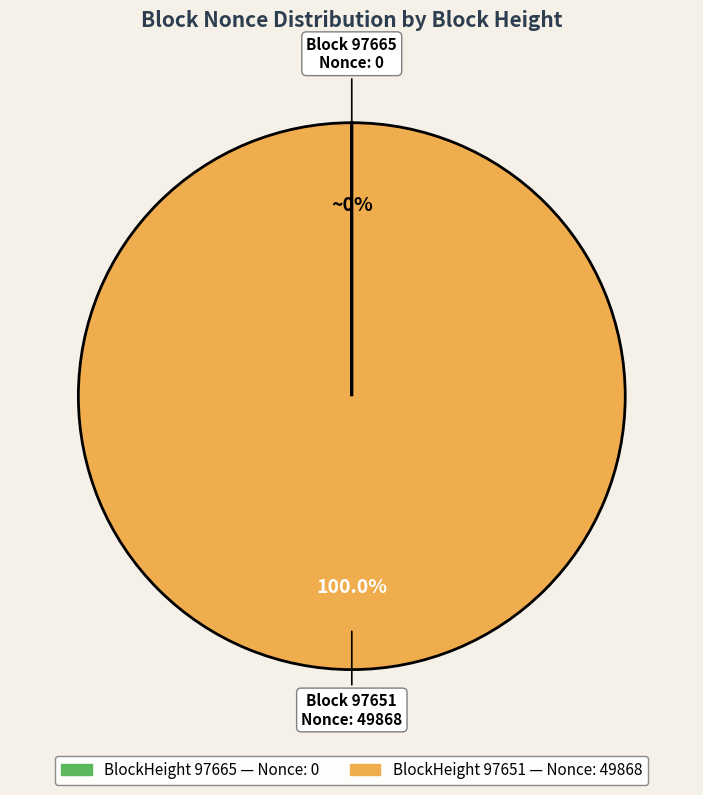

Does any single category account for the majority?

Yes